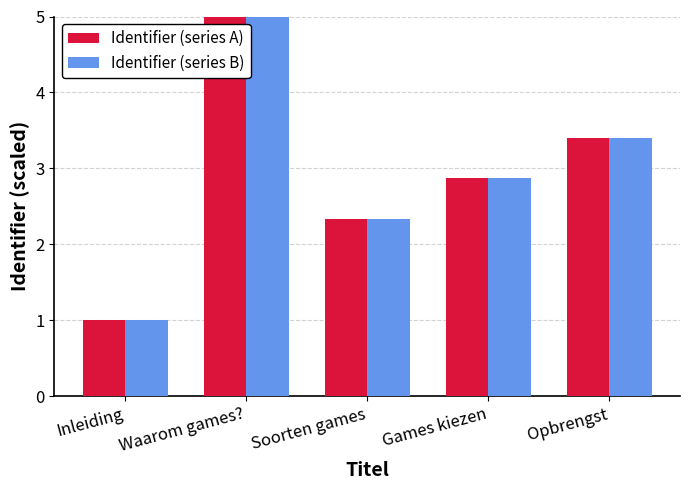

How many data points does each series have?

5